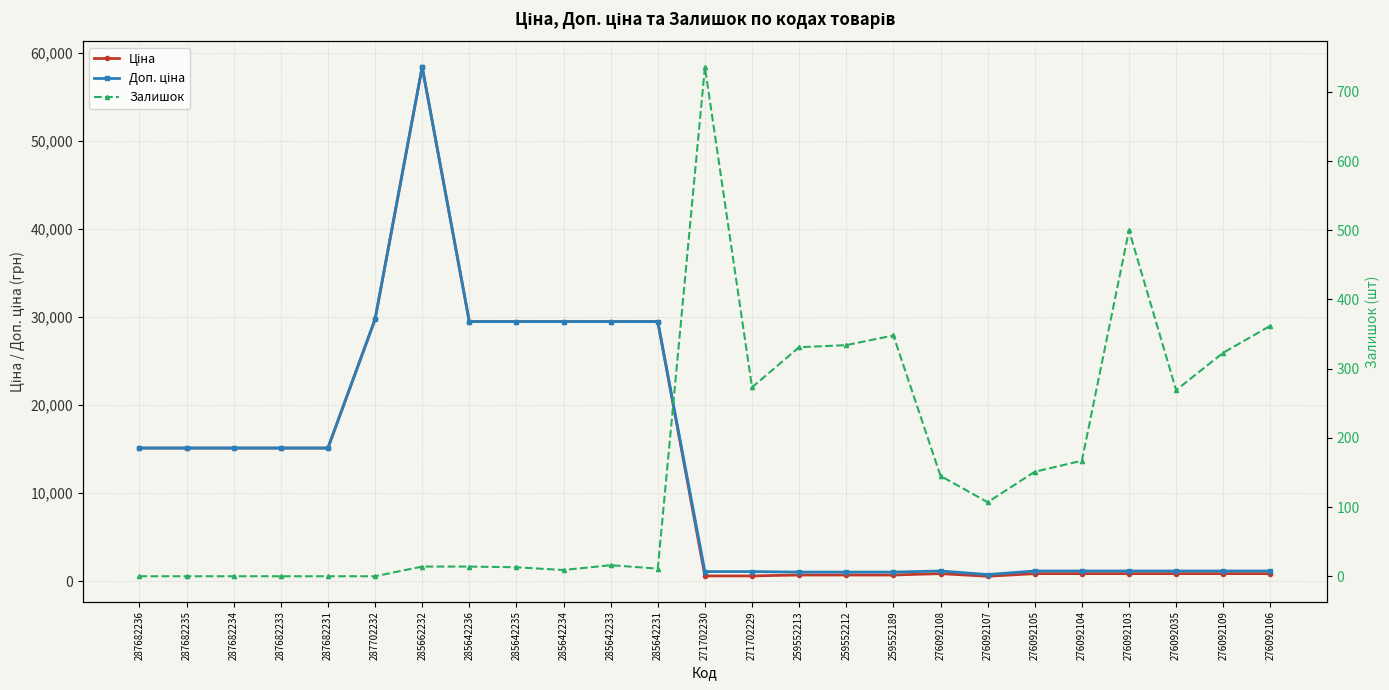

True or false: Доп. ціна has a value of 5260.6 at 287682231.

False